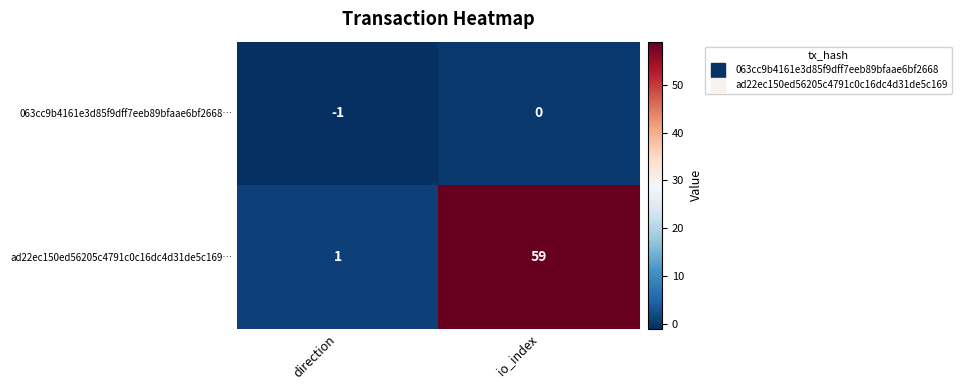

Which series has the widest spread of values?

ad22ec150ed56205c4791c0c16dc4d31de5c169…